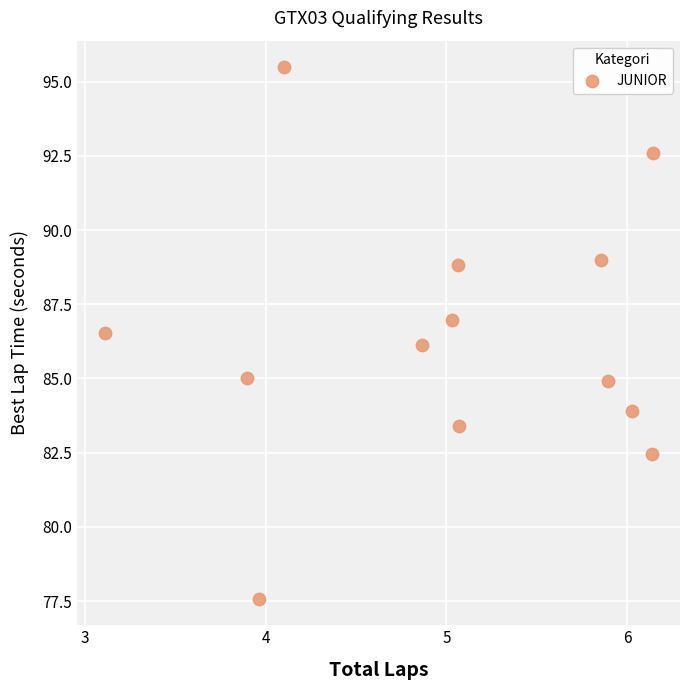

What is the range of Y values (max minus min)?

17.9